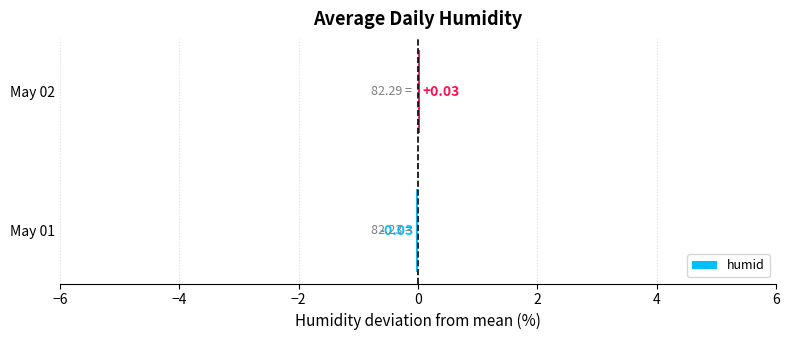

At which label is the value closest to 0?

May 01